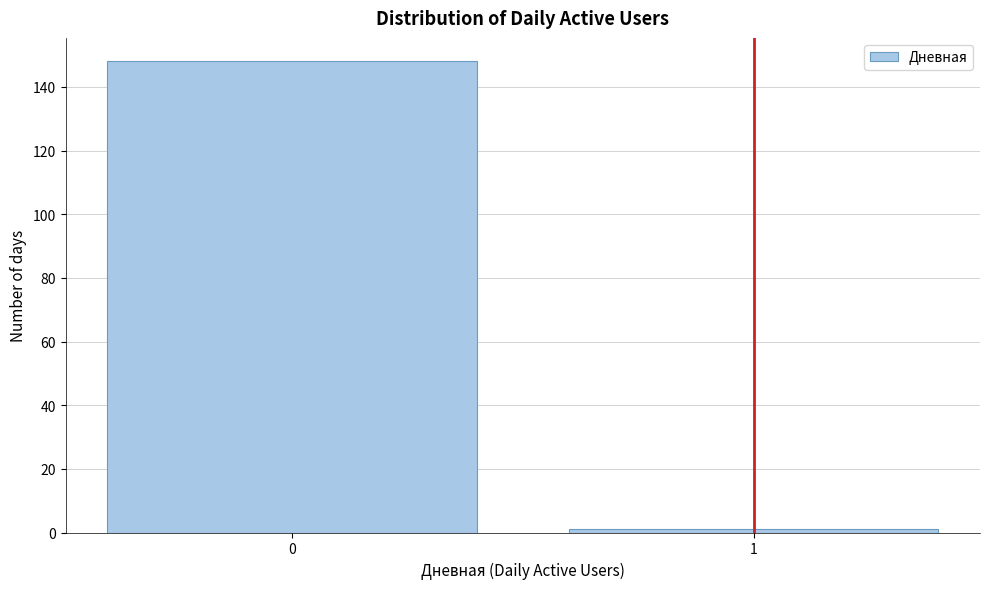

Reading left to right, transcribe all the data shown in this chart.

0=148	1=1